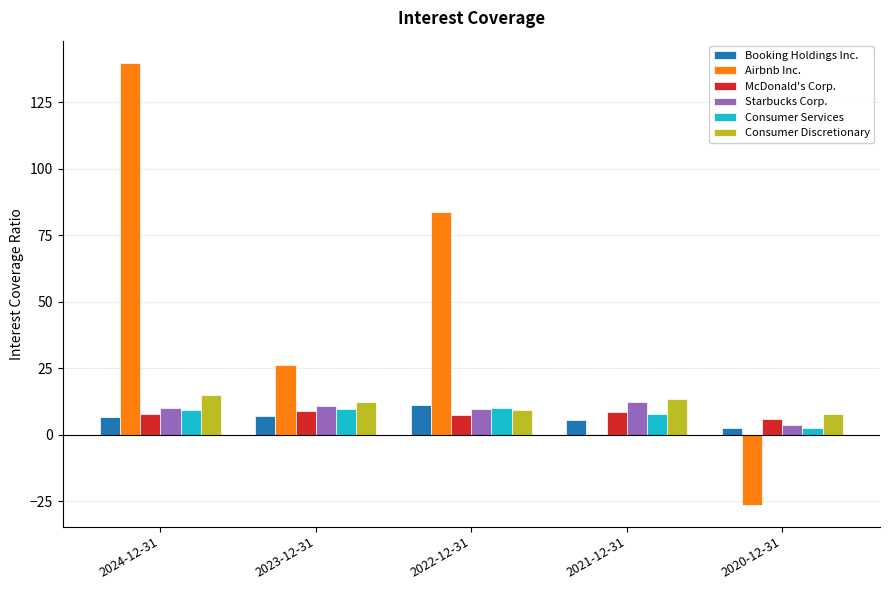

What is the maximum value shown in the chart?

139.8